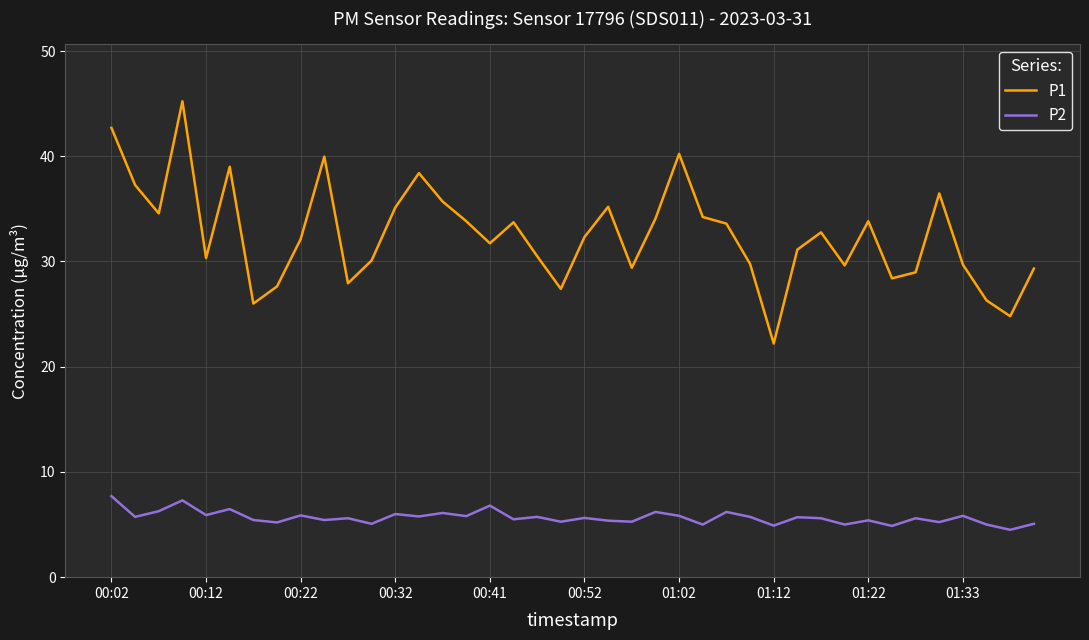

What is the difference between the maximum and minimum values in the P2 series?

3.2